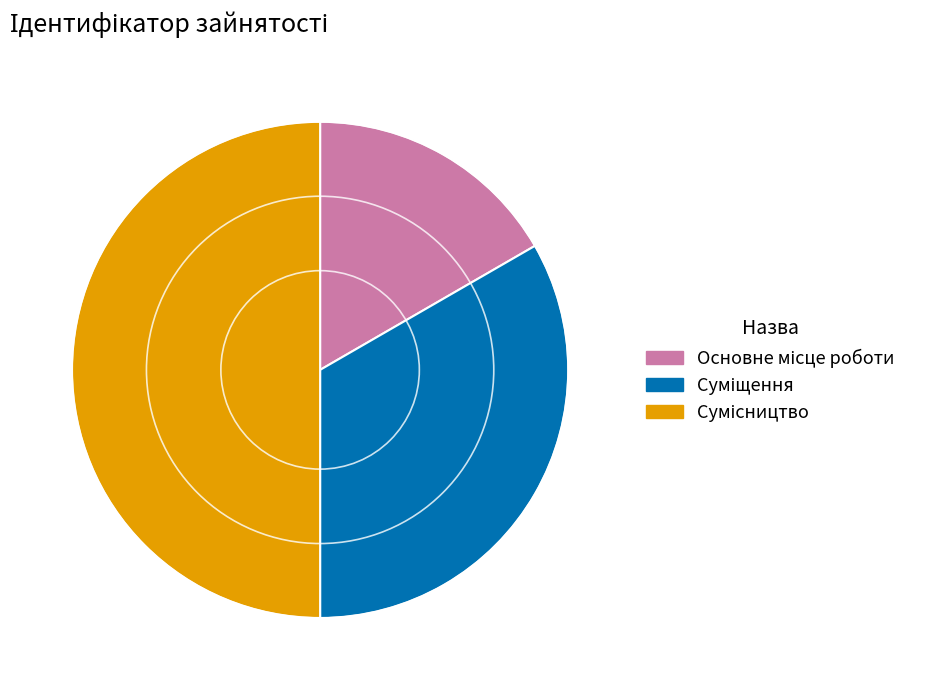

What is the ratio of the value at Сумісництво to the value at Суміщення?

1.5